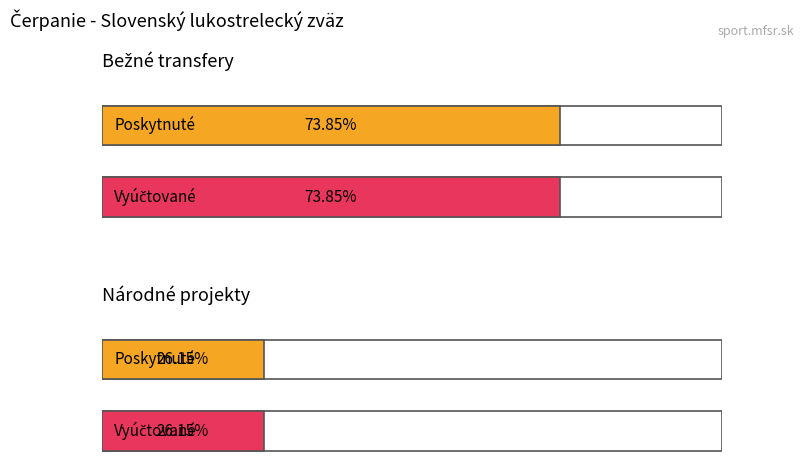

What is the difference between the second highest and minimum values in the Poskytnuté (eur) series?

96165